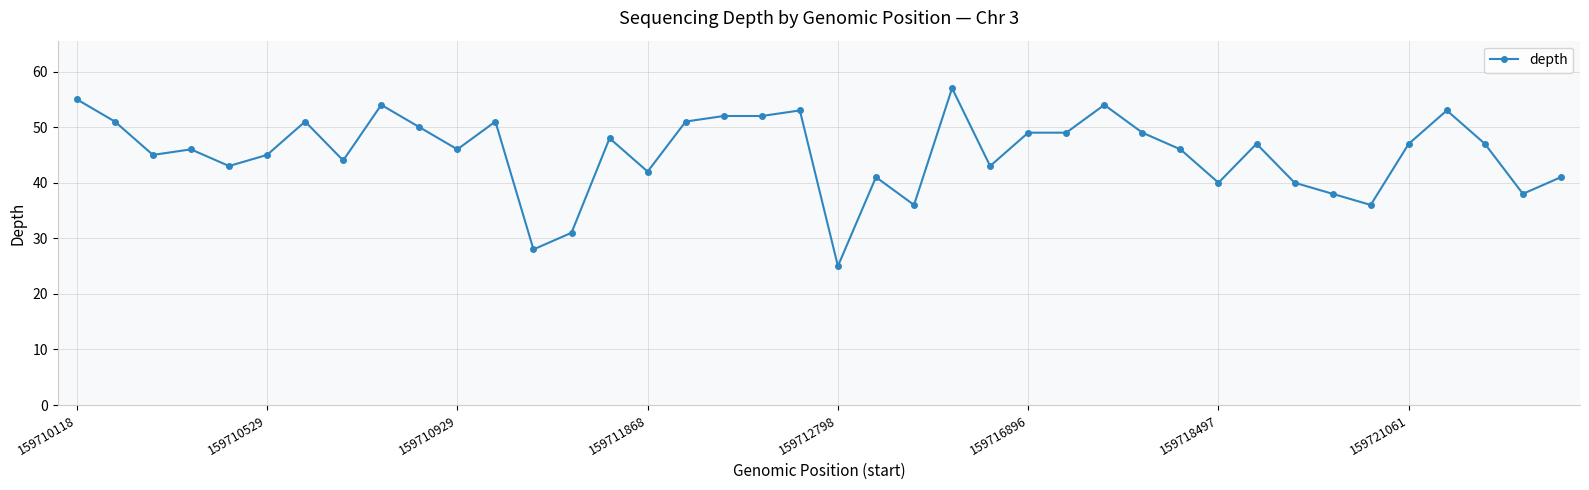

True or false: there are more than 0 points higher than both neighbors.

True